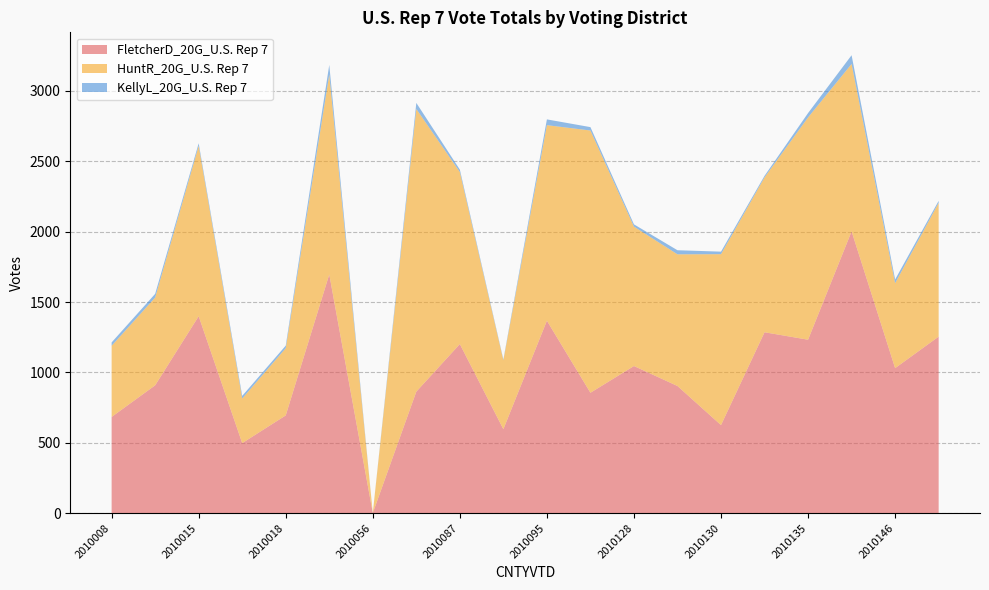

Reading left to right, transcribe all the data shown in this chart.

FletcherD_20G_U.S. Rep 7: 2010008=683	2010014=908	2010015=1399	2010017=497	2010018=694	2010050=1696	2010056=0	2010074=863	2010087=1201	2010089=596	2010095=1367	2010116=855	2010128=1045	2010129=903	2010130=625	2010133=1285	2010135=1232	2010139=2002	2010146=1030	2010175=1254
HuntR_20G_U.S. Rep 7: 2010008=506	2010014=624	2010015=1211	2010017=317	2010018=478	2010050=1421	2010056=0	2010074=2009	2010087=1223	2010089=490	2010095=1390	2010116=1864	2010128=991	2010129=936	2010130=1215	2010133=1101	2010135=1580	2010139=1190	2010146=604	2010175=951
KellyL_20G_U.S. Rep 7: 2010008=24	2010014=26	2010015=18	2010017=19	2010018=18	2010050=68	2010056=0	2010074=43	2010087=17	2010089=6	2010095=41	2010116=24	2010128=16	2010129=29	2010130=18	2010133=11	2010135=31	2010139=62	2010146=26	2010175=14